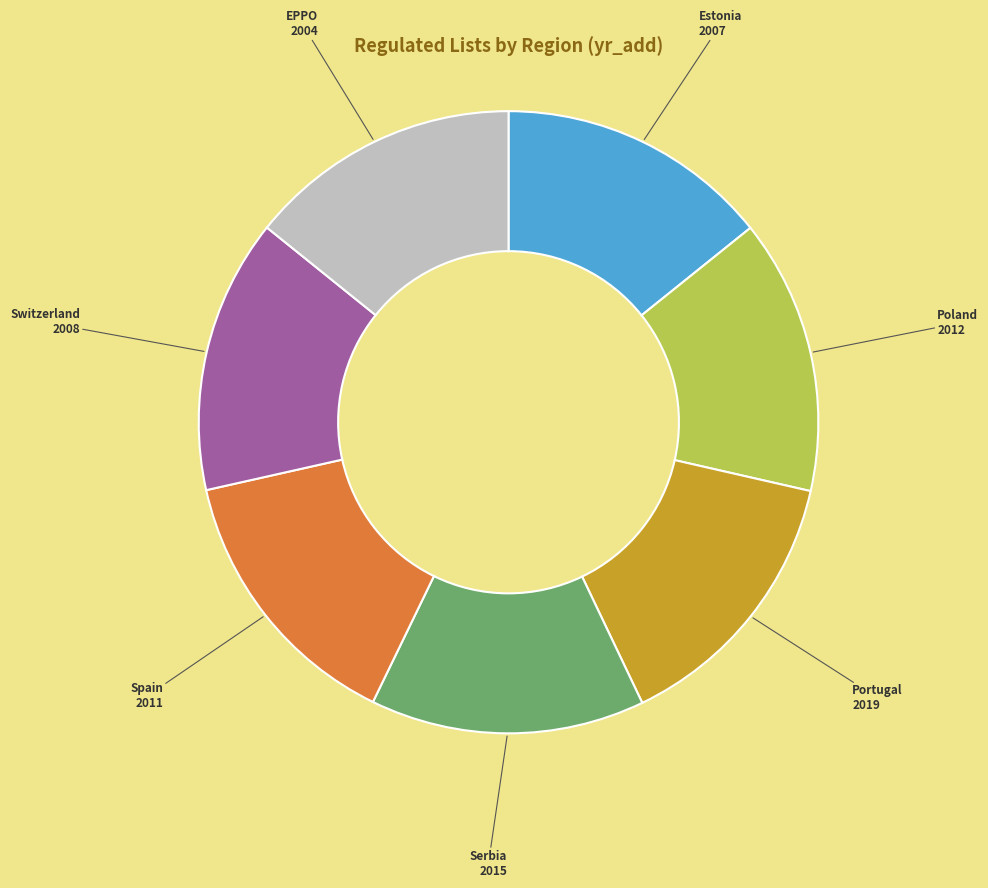

Approximately how many times larger is the value at Spain compared to Estonia?

1.0